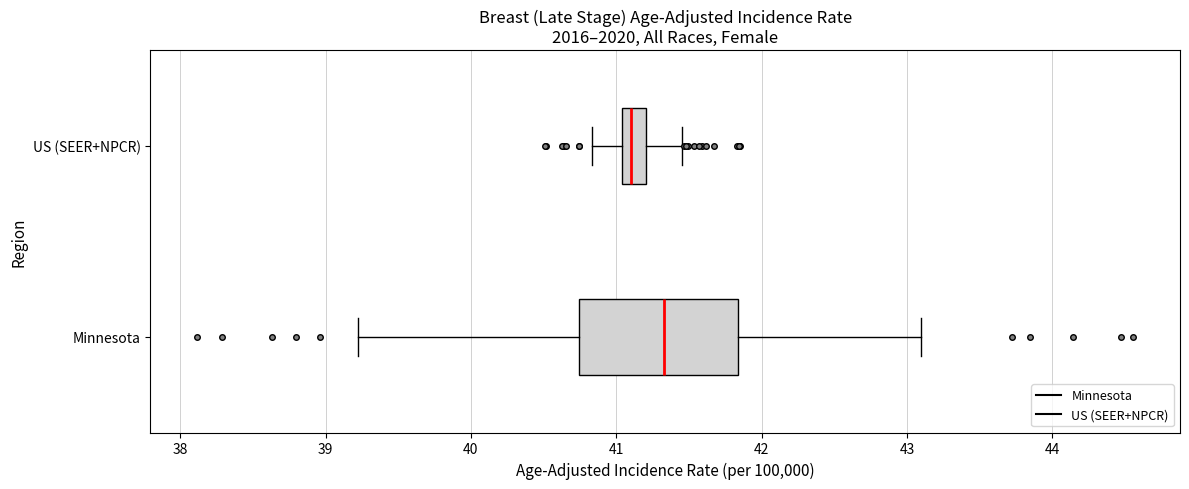

Which box is the widest, from its left edge to its right edge?

Minnesota